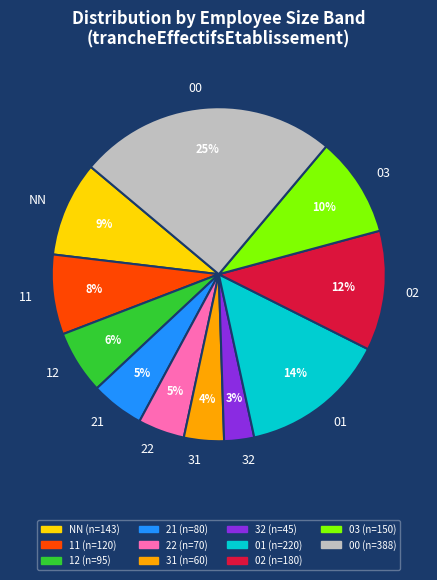

Which slice is the smallest?

32